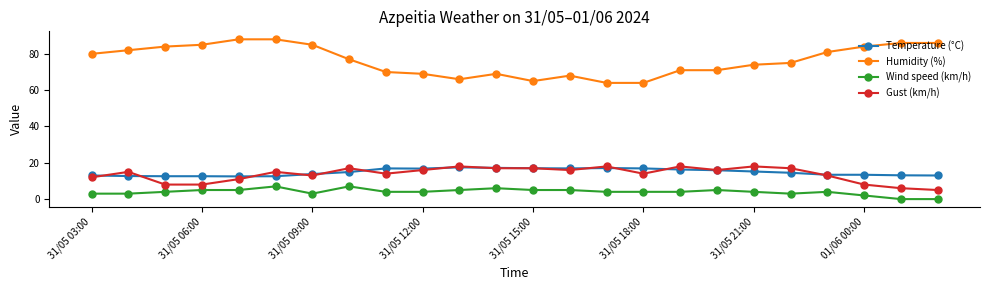

What is the value of the Temperature (°C) point at the 10th from the left?

16.8